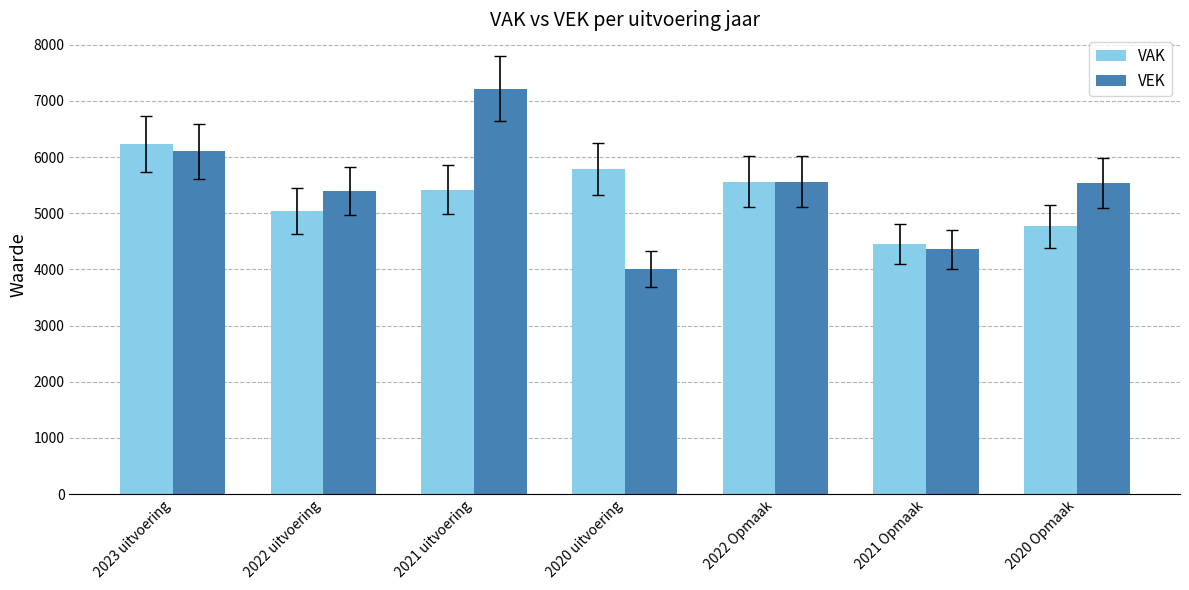

Rank the series by their maximum value, from highest to lowest.

VEK, VAK